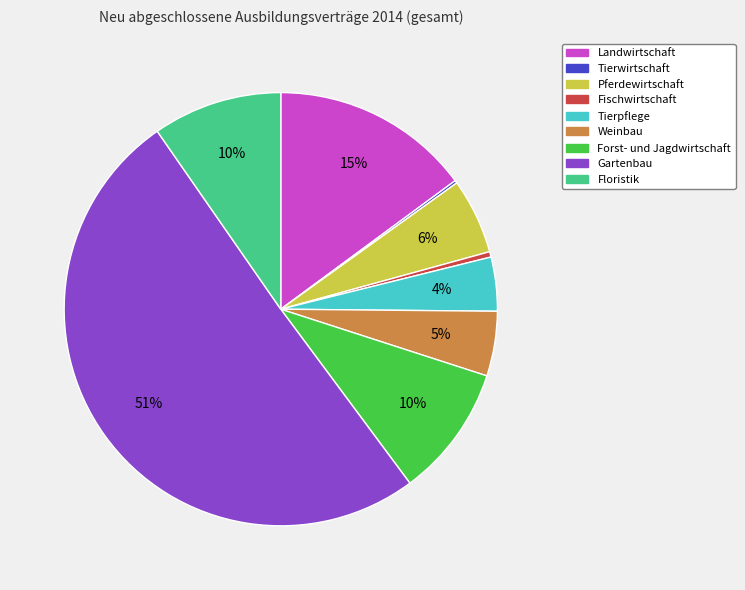

What is the ratio of the value at Tierpflege to the value at Forst- und Jagdwirtschaft?

0.4